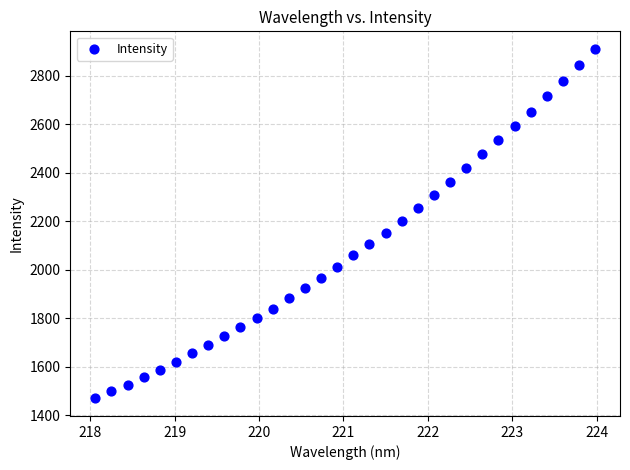

What is the range of X values (max minus min)?

5.9